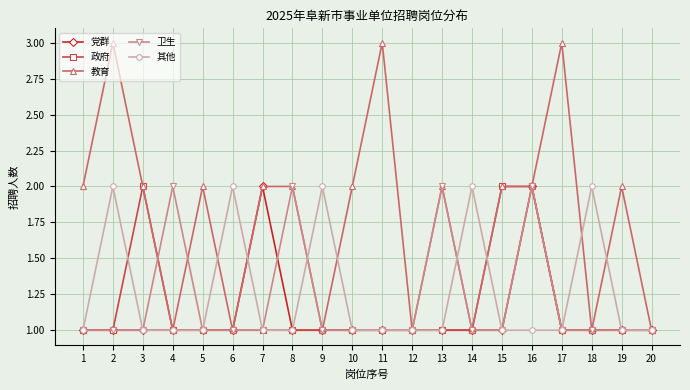

What are all the series names shown in the legend?

党群, 政府, 教育, 卫生, 其他